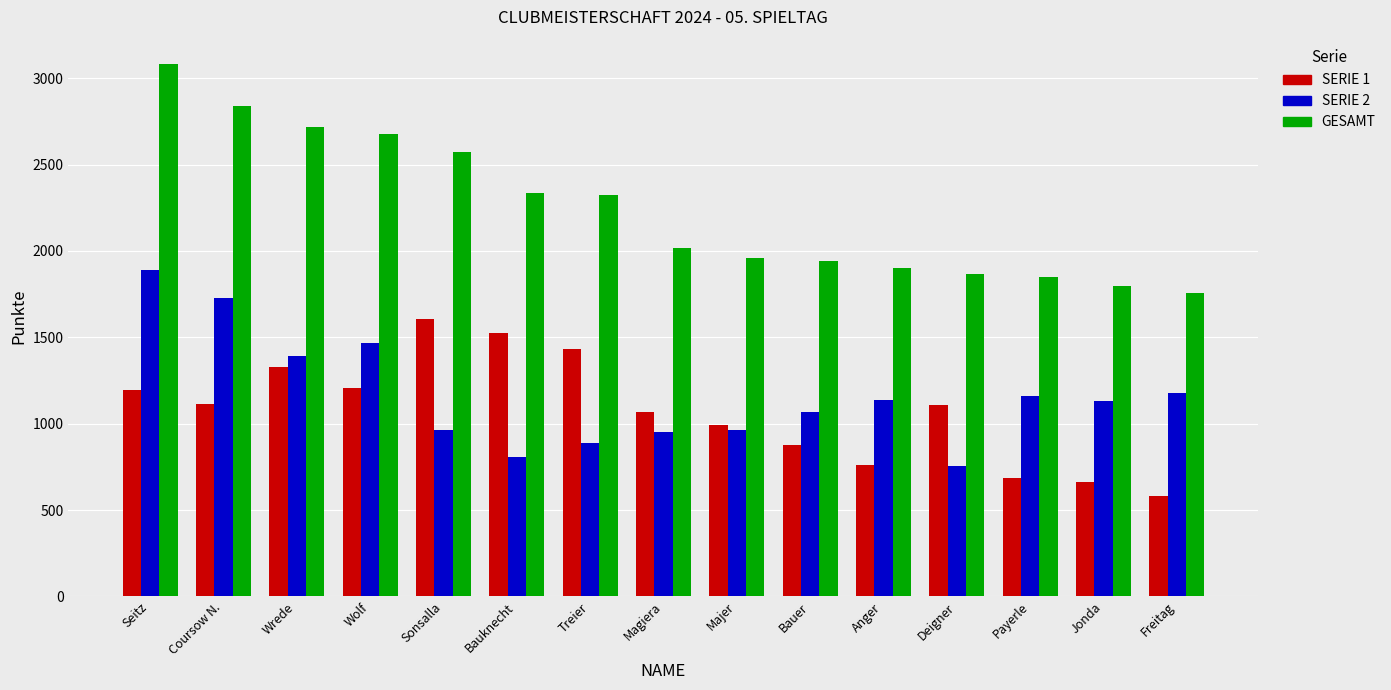

At Bauer, list the series in order from smallest to largest.

SERIE 1, SERIE 2, GESAMT